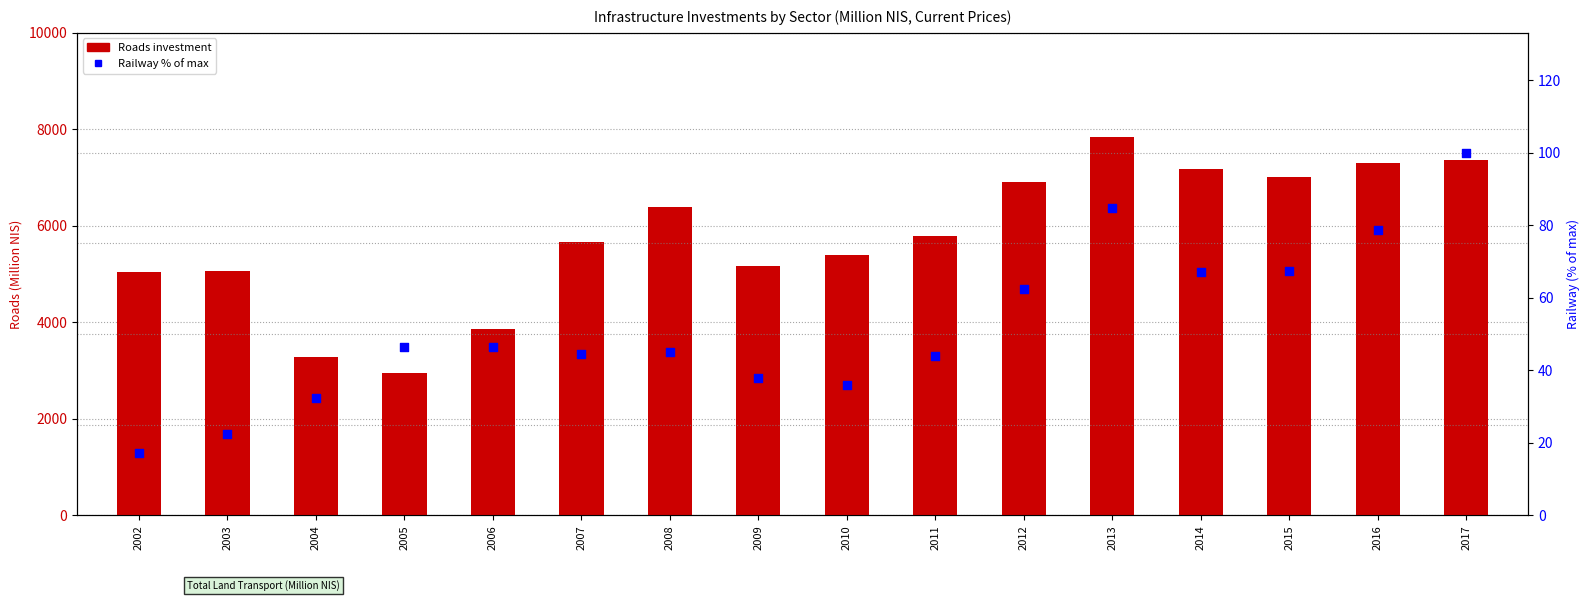

Which series has the largest total across all categories?

Roads